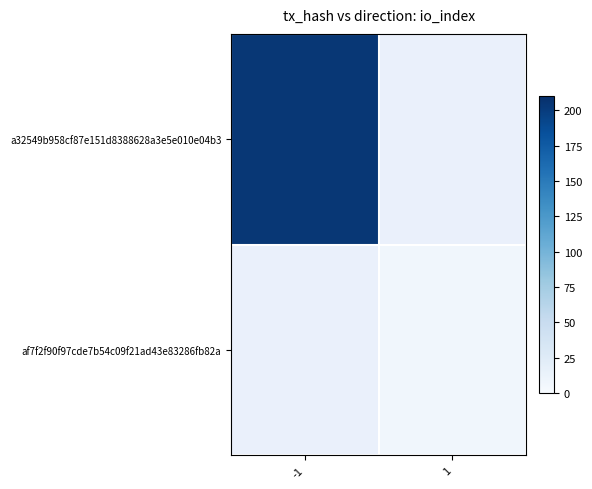

At which label is a32549b958cf87e151d8388628a3e5e010e04b3 closest to 204?

-1